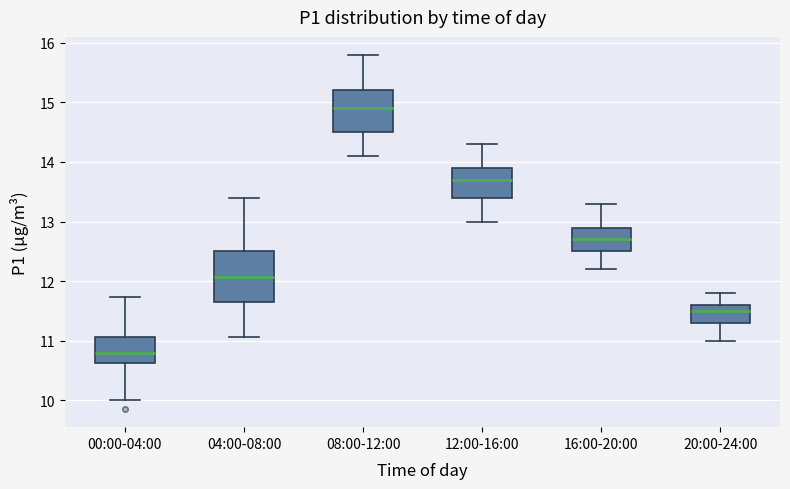

Where does the upper whisker of the box for 16:00-20:00 end on the y-axis? The values are not printed on the chart, so give them approximately, as read against the axis.

13.3